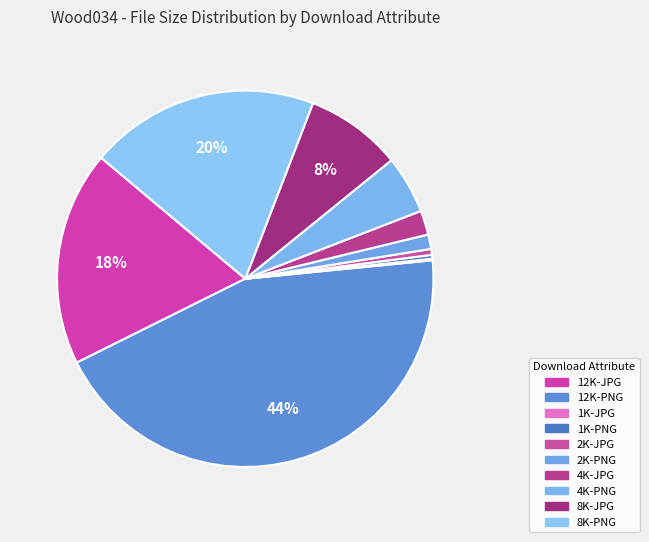

What is the change in value from 12K-JPG to 1K-PNG?

-442929321